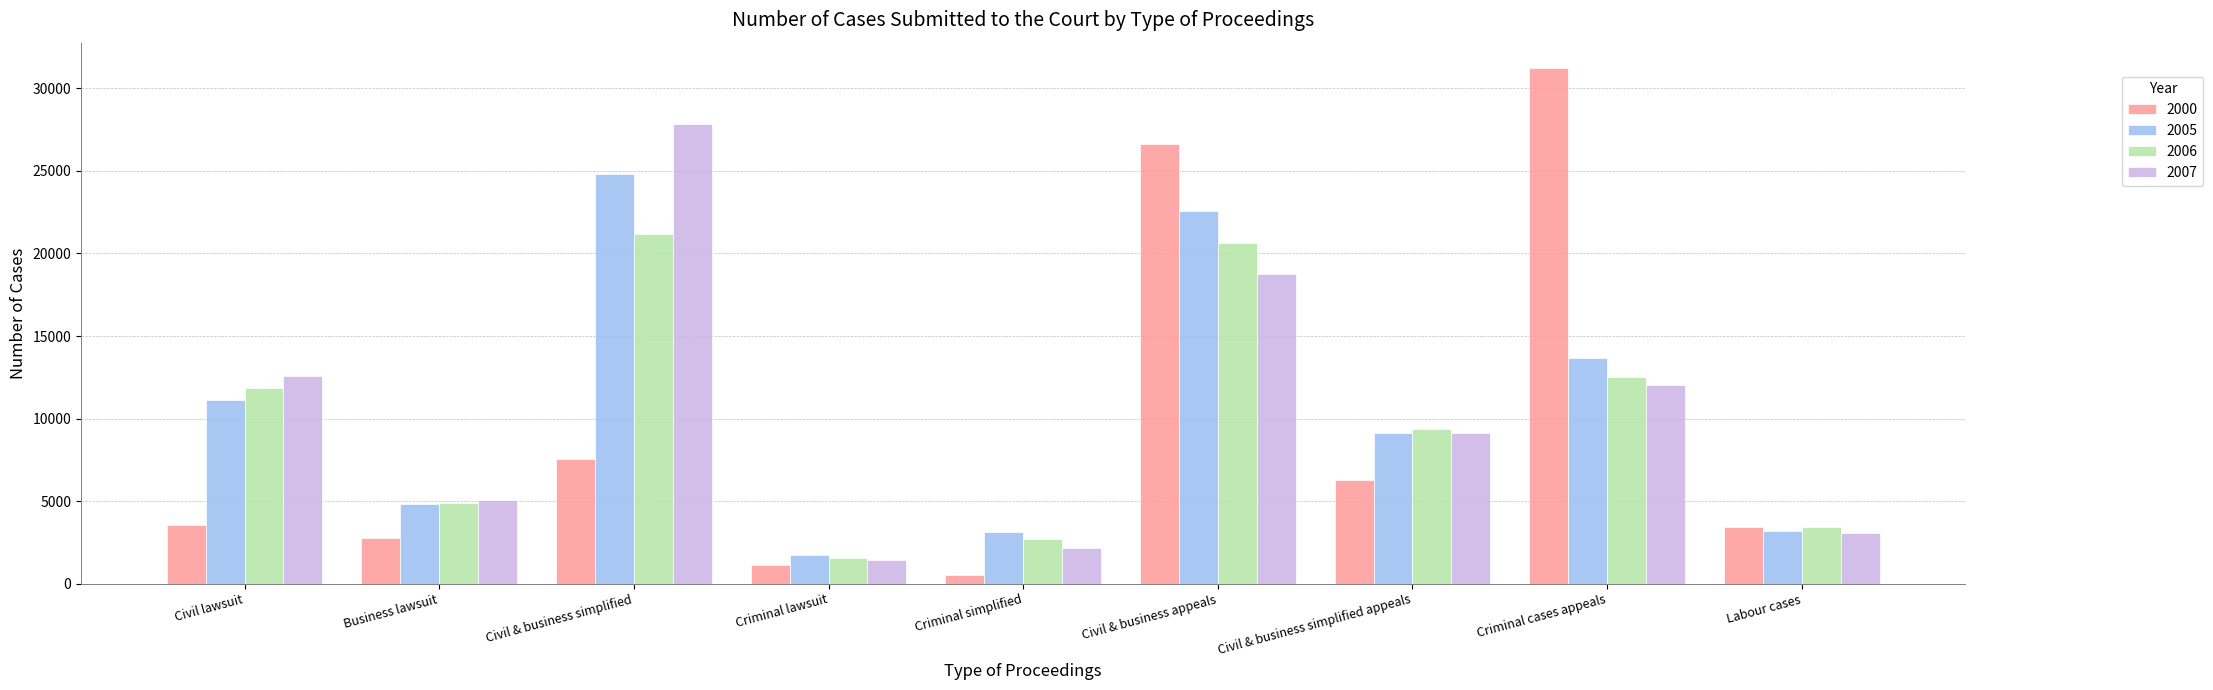

What is the minimum value for 2007?

1437